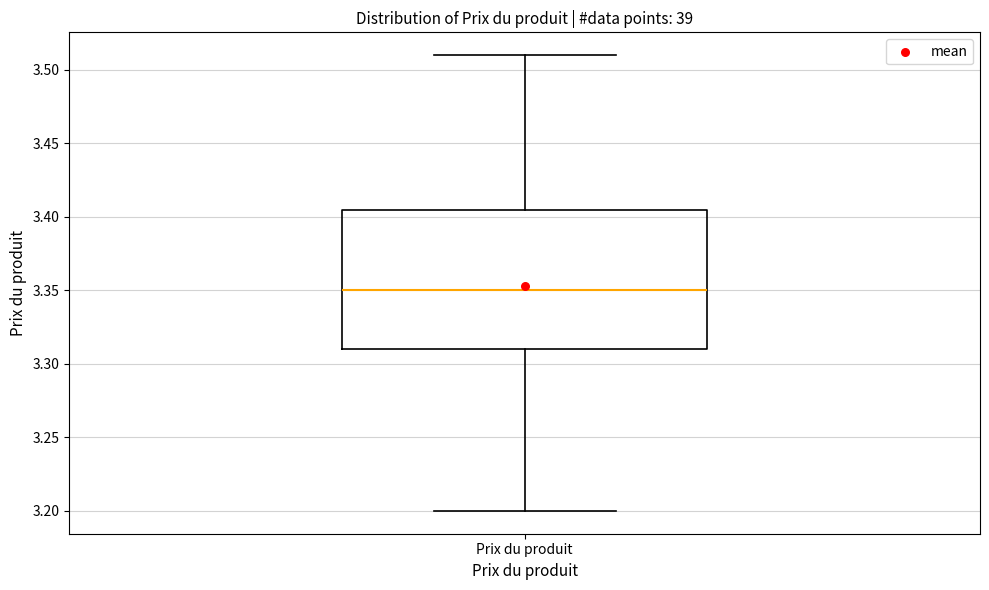

Where does the median line of the box for Prix du produit sit on the y-axis? The values are not printed on the chart, so give them approximately, as read against the axis.

3.350